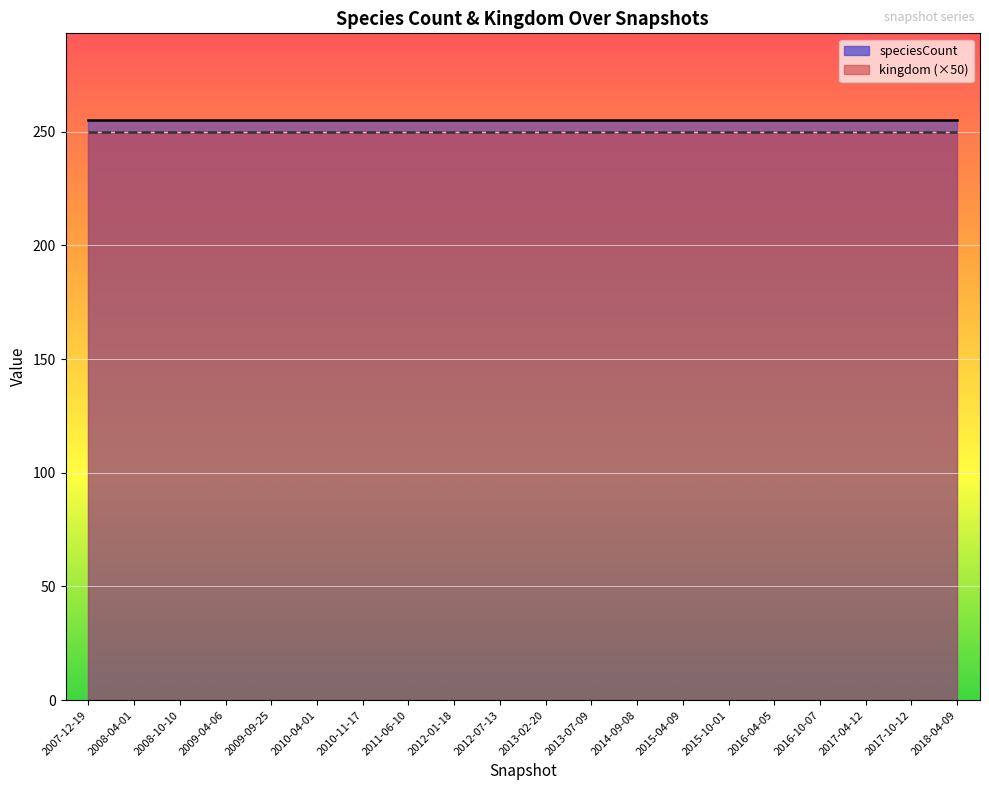

Reading left to right, list all the values displayed in this chart.

kingdom: 2007-12-19=5	2008-04-01=5	2008-10-10=5	2009-04-06=5	2009-09-25=5	2010-04-01=5	2010-11-17=5	2011-06-10=5	2012-01-18=5	2012-07-13=5	2013-02-20=5	2013-07-09=5	2014-09-08=5	2015-04-09=5	2015-10-01=5	2016-04-05=5	2016-10-07=5	2017-04-12=5	2017-10-12=5	2018-04-09=5
speciesCount: 2007-12-19=255	2008-04-01=255	2008-10-10=255	2009-04-06=255	2009-09-25=255	2010-04-01=255	2010-11-17=255	2011-06-10=255	2012-01-18=255	2012-07-13=255	2013-02-20=255	2013-07-09=255	2014-09-08=255	2015-04-09=255	2015-10-01=255	2016-04-05=255	2016-10-07=255	2017-04-12=255	2017-10-12=255	2018-04-09=255